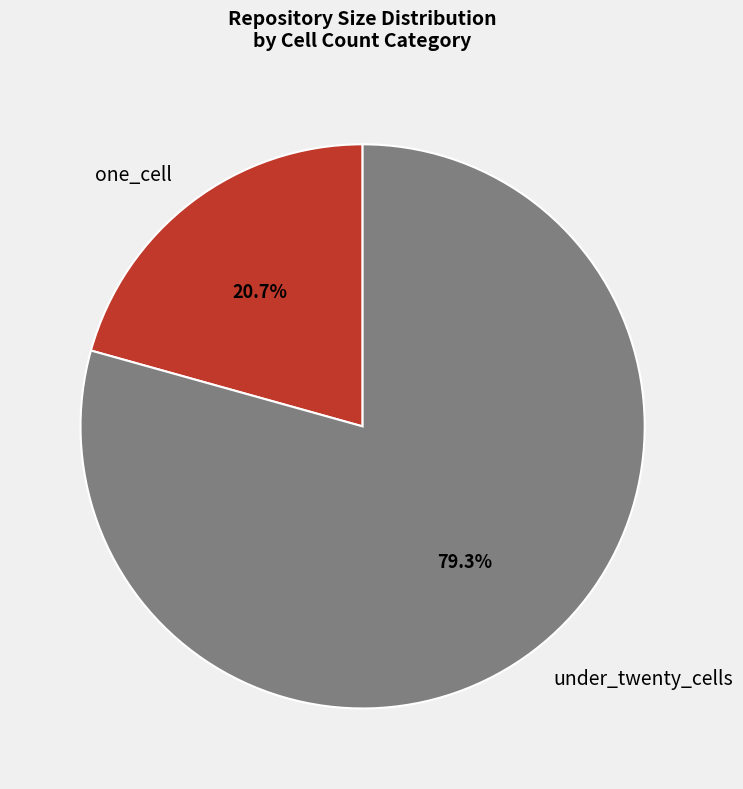

Rank the categories by value from lowest to highest.

one_cell, under_twenty_cells